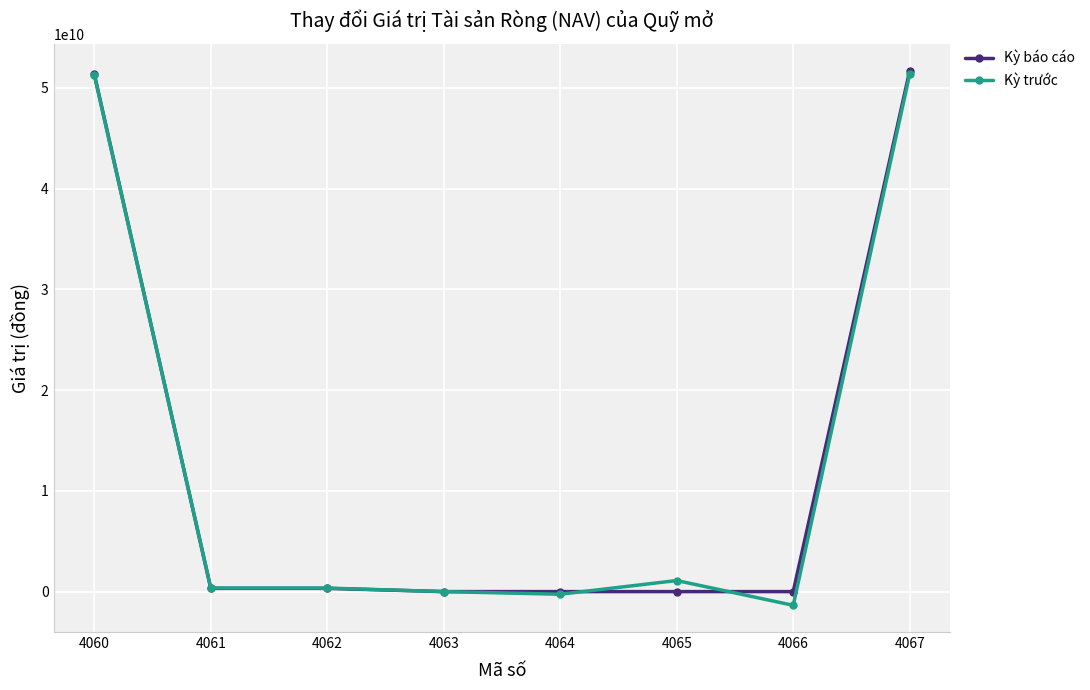

True or false: Kỳ trước and Kỳ báo cáo intersect in this chart.

True